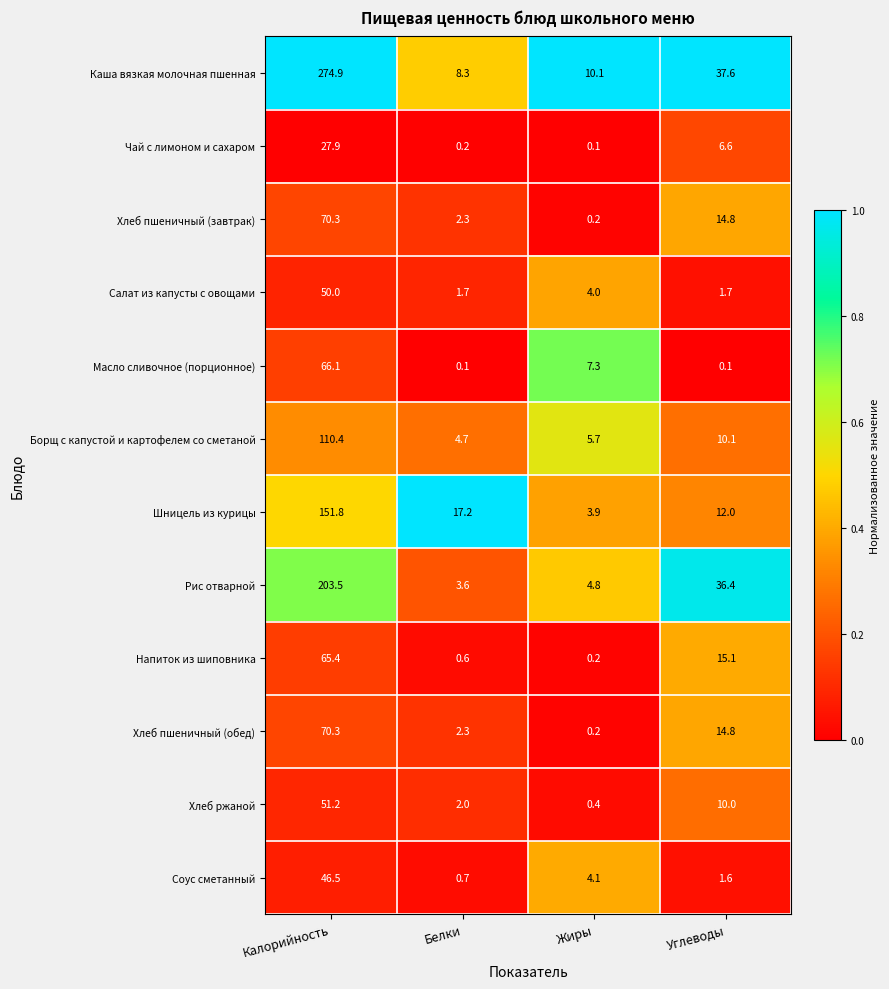

True or false: Каша вязкая молочная пшенная has a value of 8.3 at Белки.

True